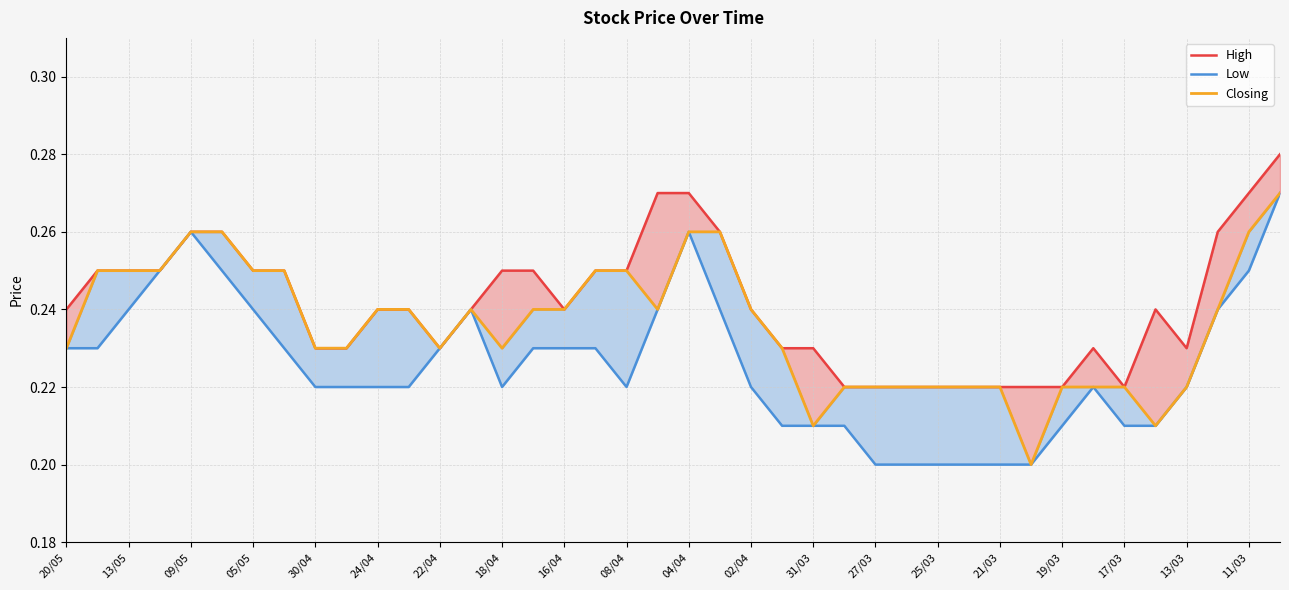

What is the total value across all series at 02/04?

0.7